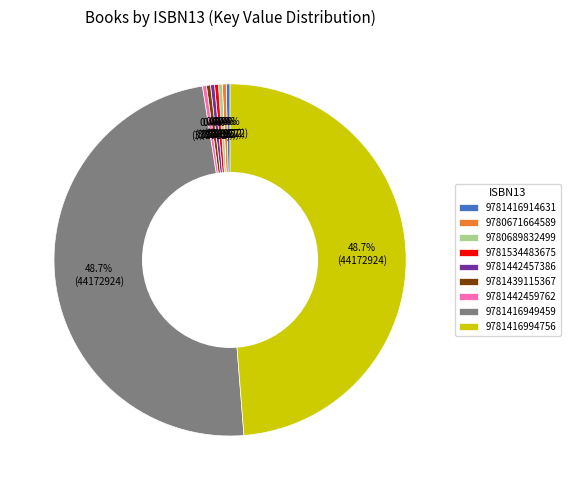

Approximately how many times larger is the value at 9781416994756 compared to 9781442459762?

131.6